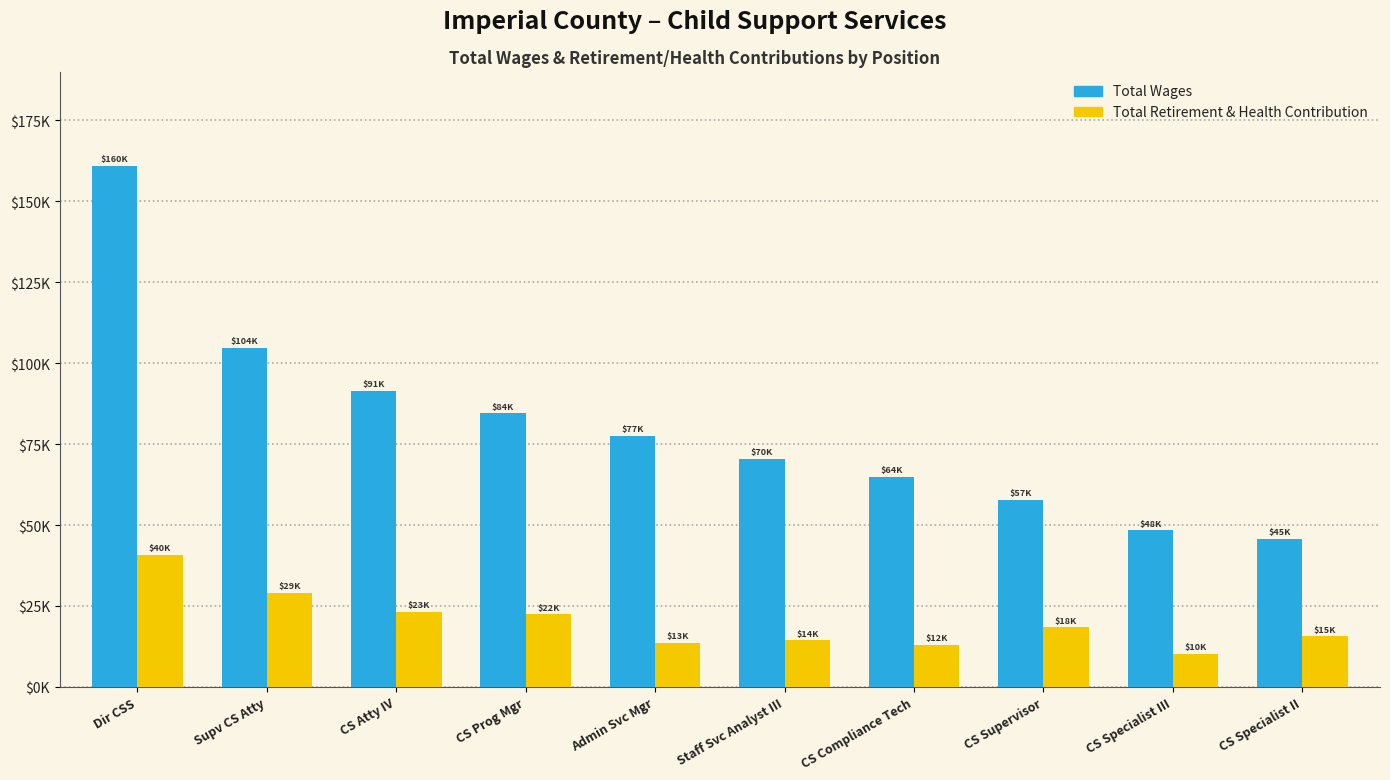

What are all the series names shown in the legend?

Total Wages, Total Retirement & Health Contribution